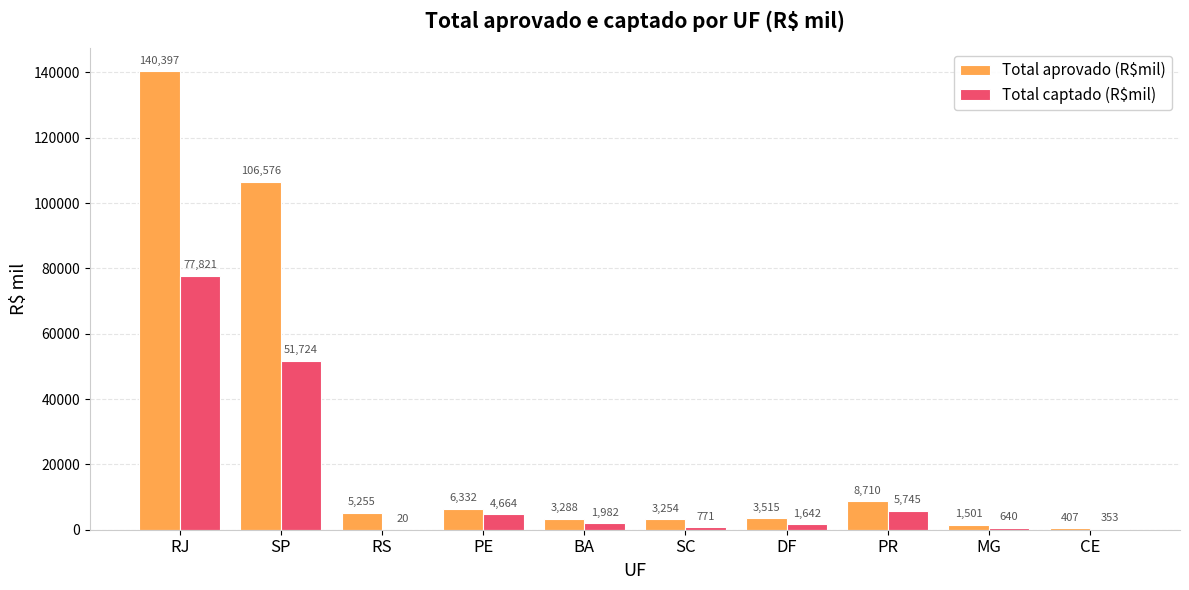

Is it true that Total captado (R$mil) equals 19.5 at RS?

True